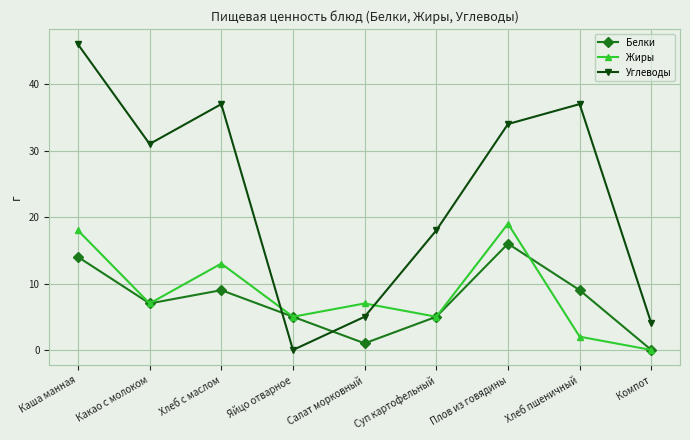

What are all the series names shown in the legend?

Белки, Жиры, Углеводы